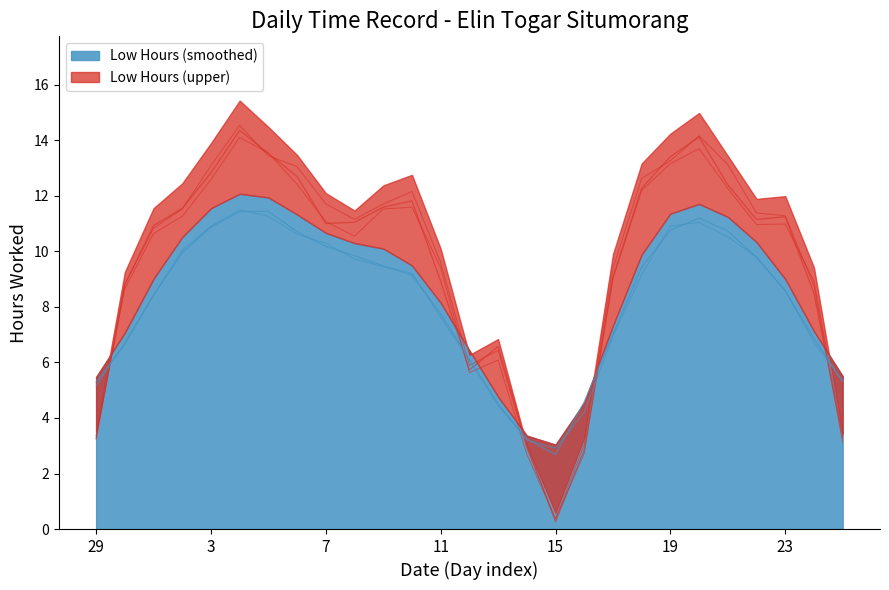

What position from the left is 16?

18